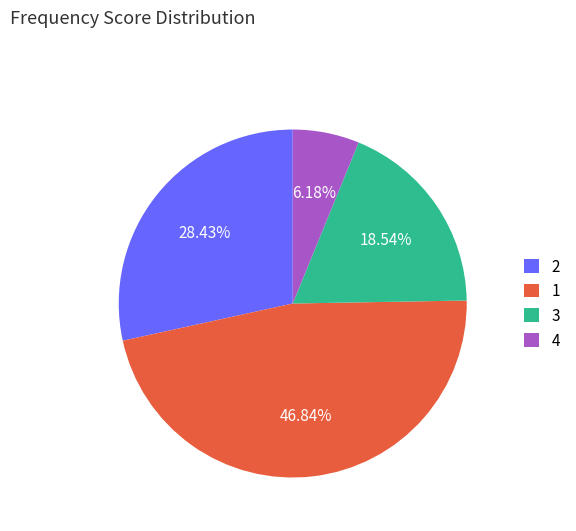

Do 3 and 4 together represent more than half of the pie?

No